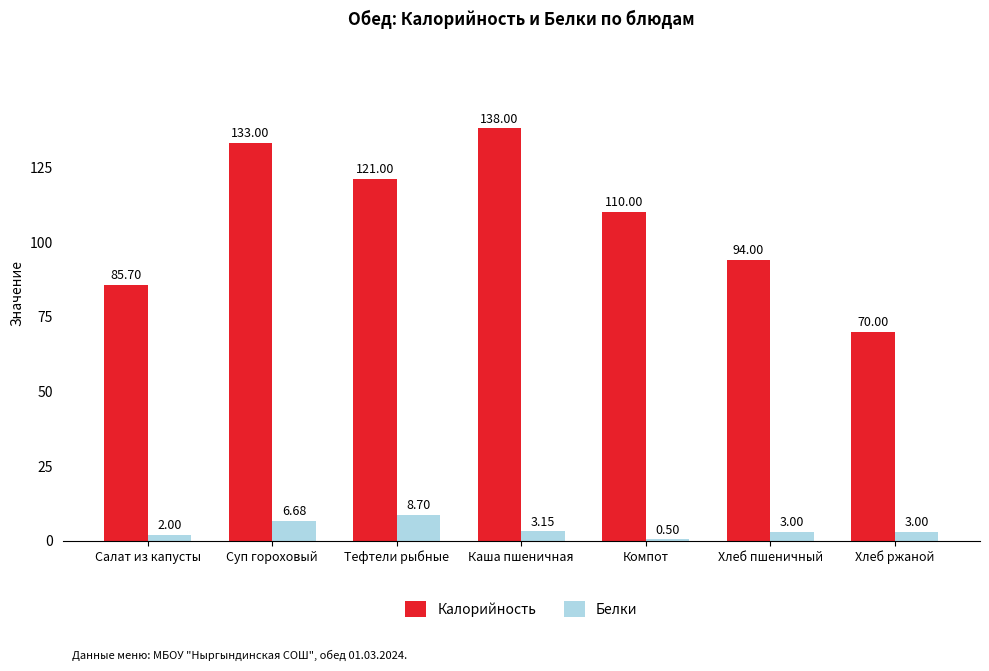

Which category has the highest value in the Калорийность series?

Каша пшеничная